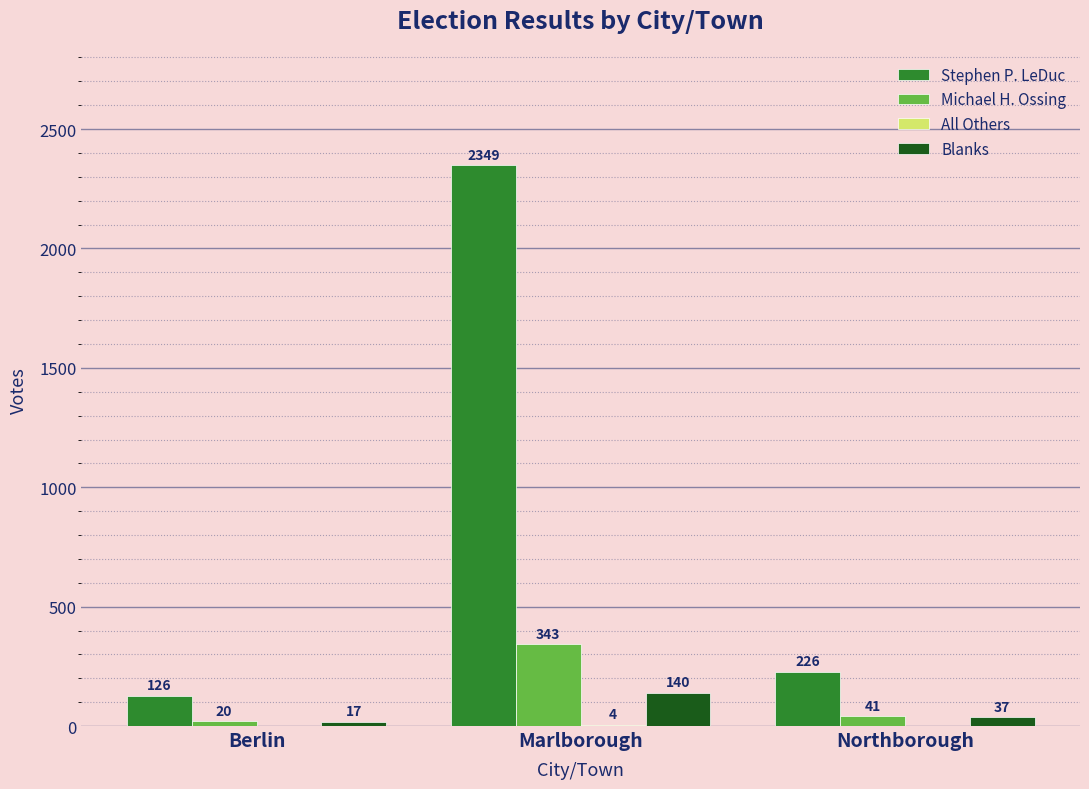

Which category has the highest value across all series?

Marlborough